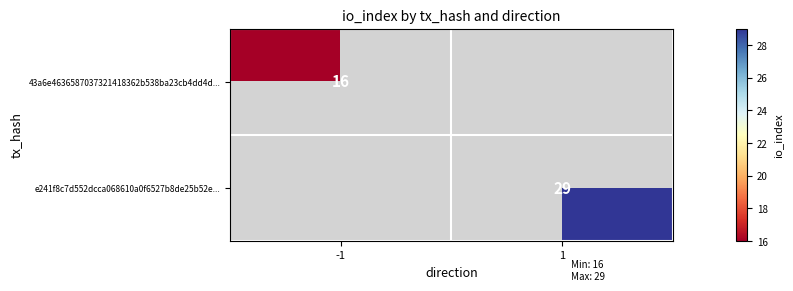

The value of 43a6e4636587037321418362b538ba23cb4dd4d... at -1 is 16. True or false?

True